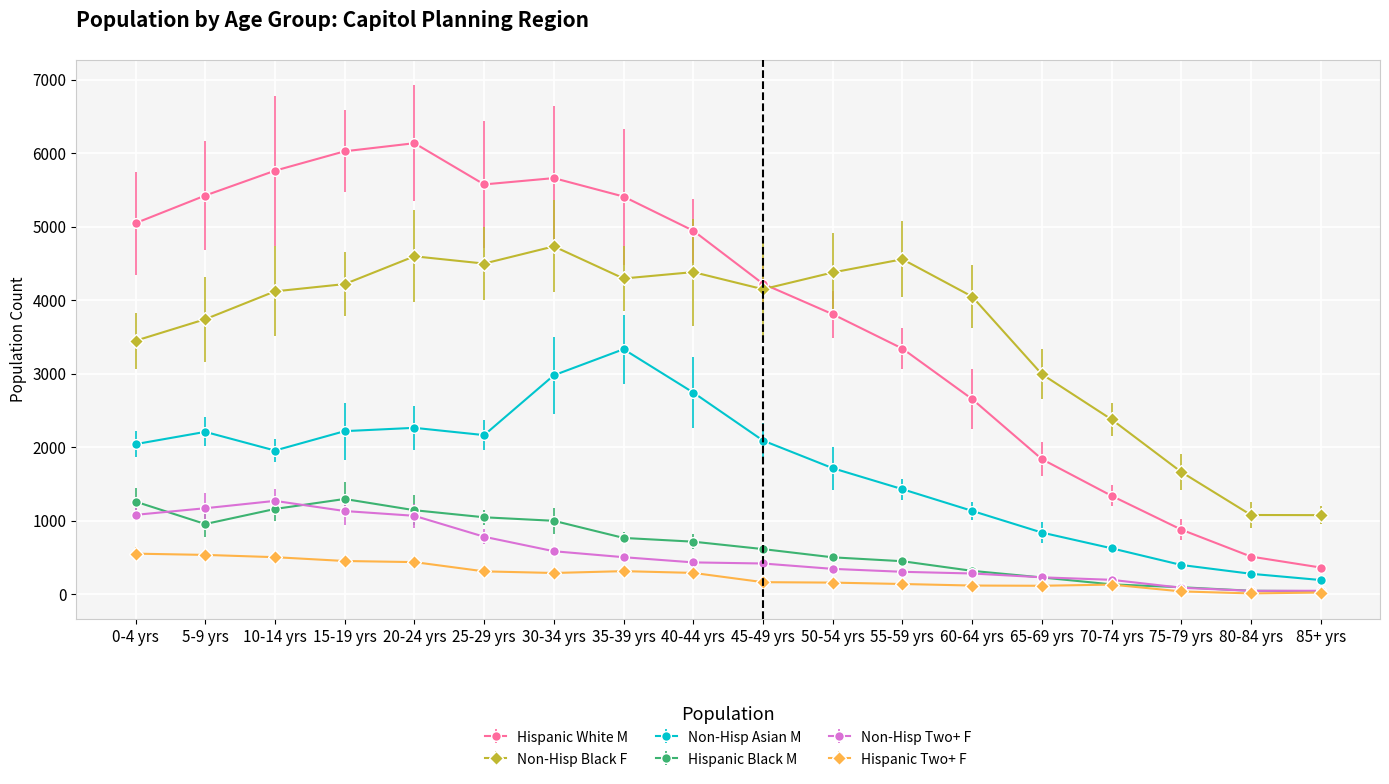

Is the value of Hispanic Two+ F at 65-69 yrs greater than the value of Non-Hisp Two+ F at 25-29 yrs?

No